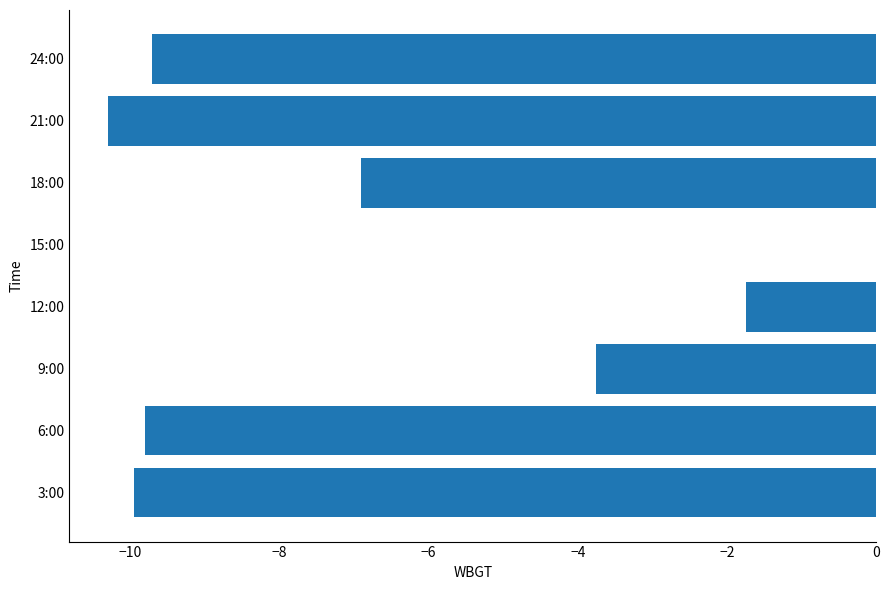

Which label corresponds to the largest value in the chart?

15:00